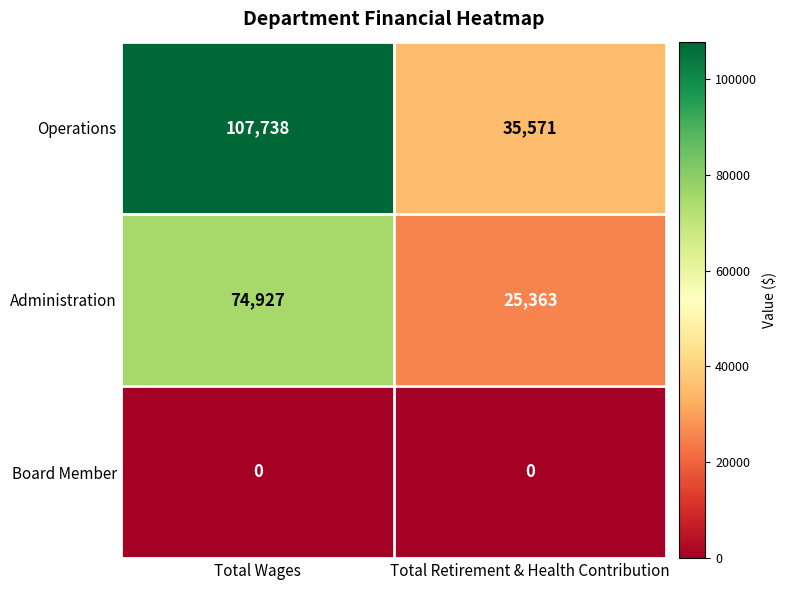

List the series in order of their overall mean, highest first.

Operations, Administration, Board Member